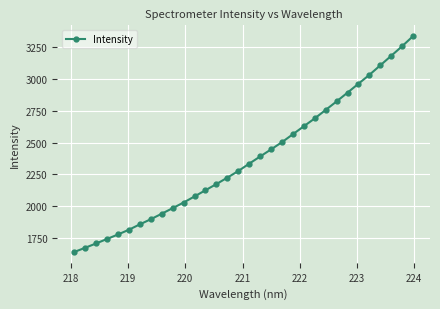

What is the average value?

2369.4